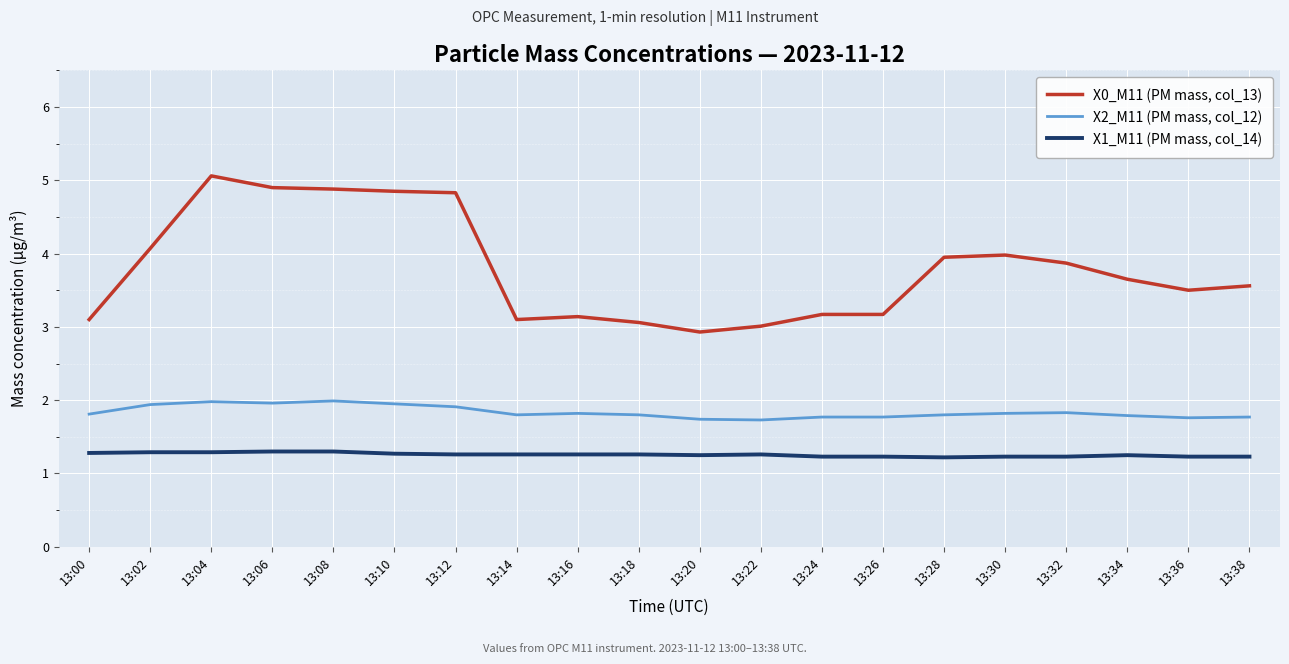

True or false: X0_M11 (PM mass, col_13) and X2_M11 (PM mass, col_12) cross at least once.

False